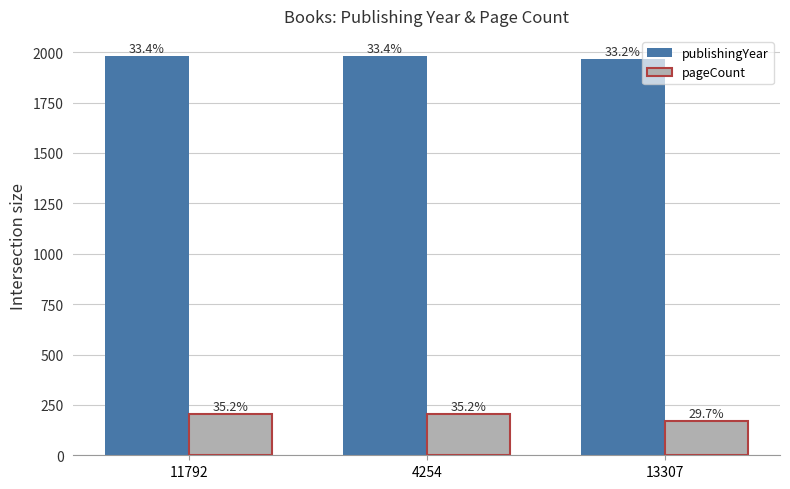

Are the bars grouped side by side (vs. stacked)?

Yes